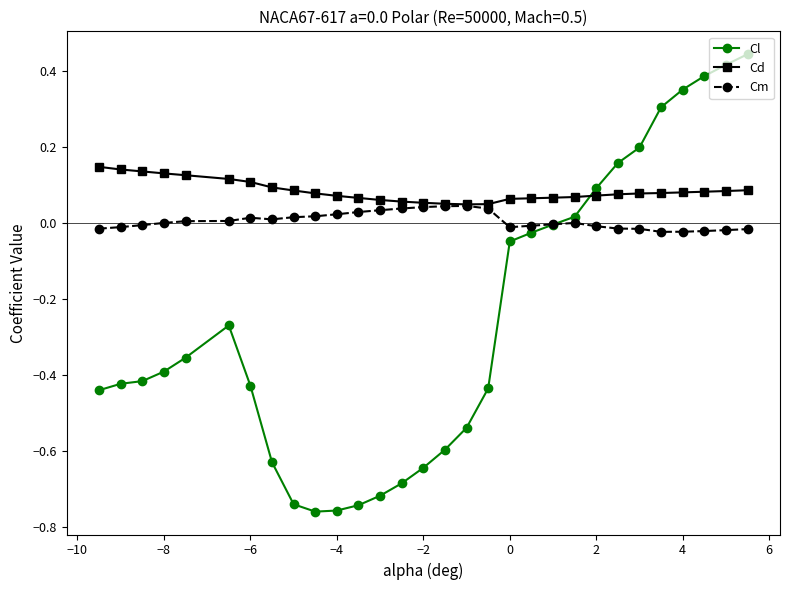

Which series has the widest spread of values?

Cl